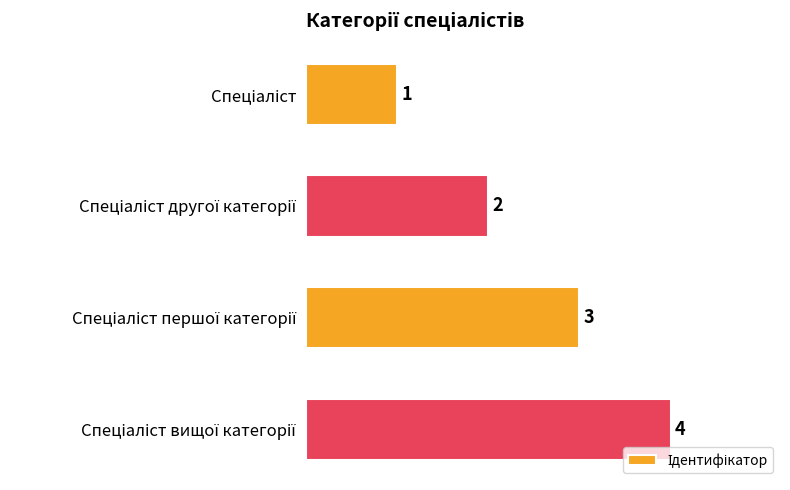

How many values are between 2 and 4?

3